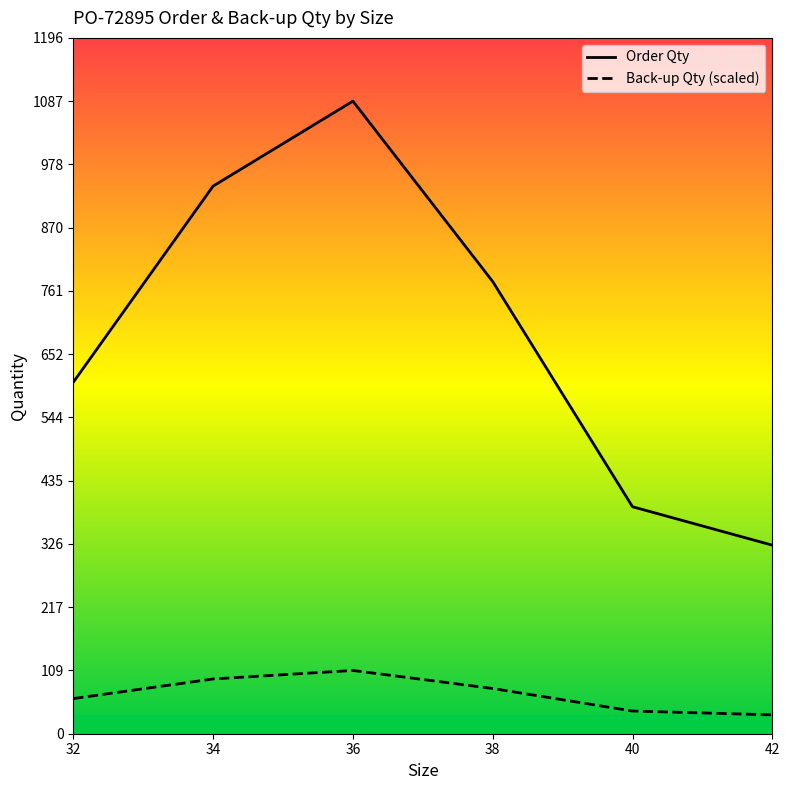

What is the difference between the highest and lowest values at 34?

846.9